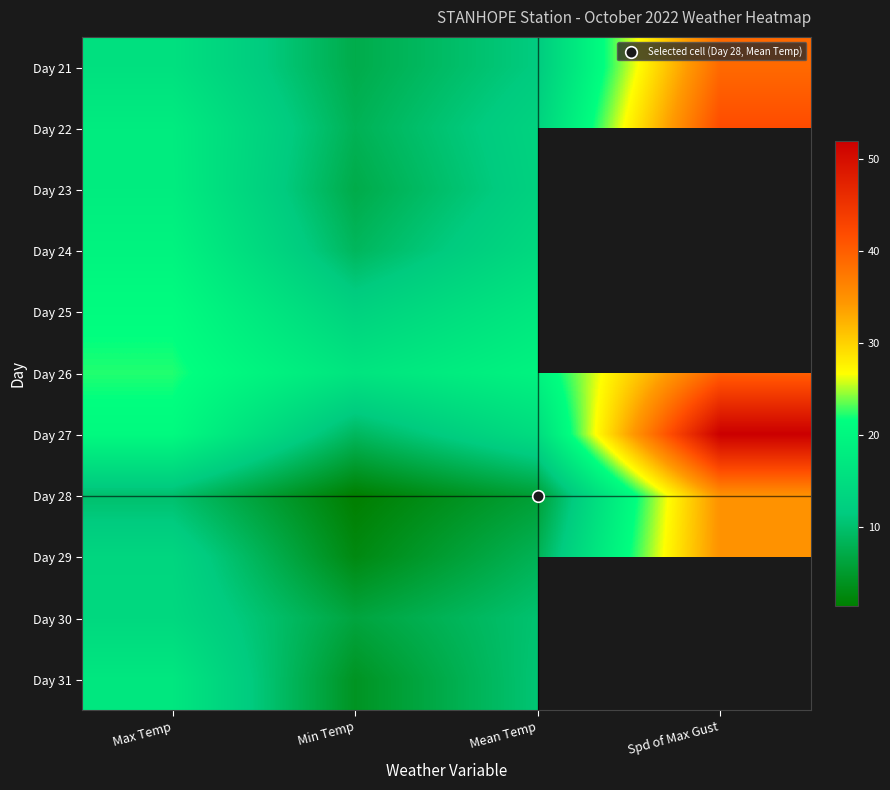

At which label does Day 22 reach its peak?

Spd of Max Gust